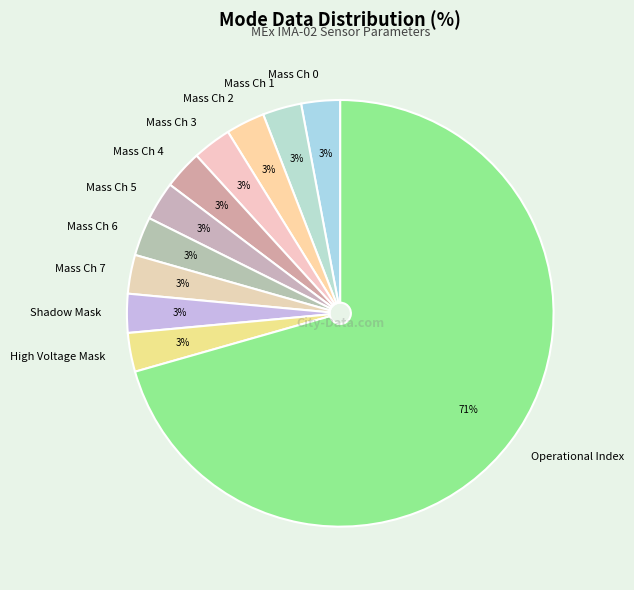

Does any single category account for the majority?

Yes